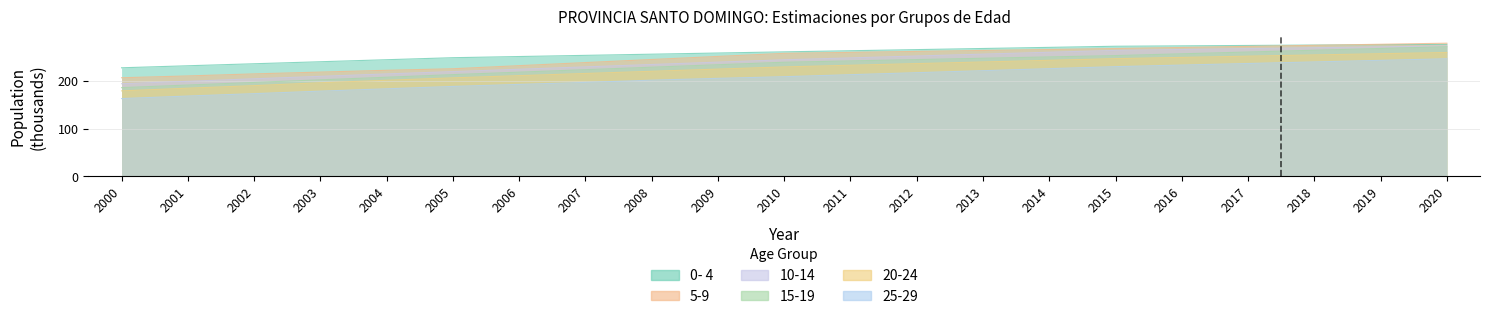

True or false: 0- 4 and 10-14 intersect in this chart.

False